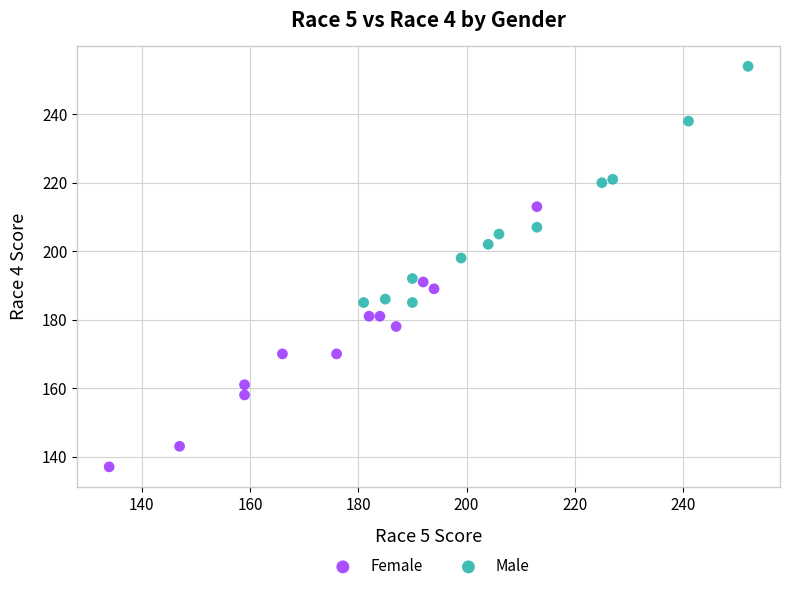

Which series contains the highest Y value?

Male